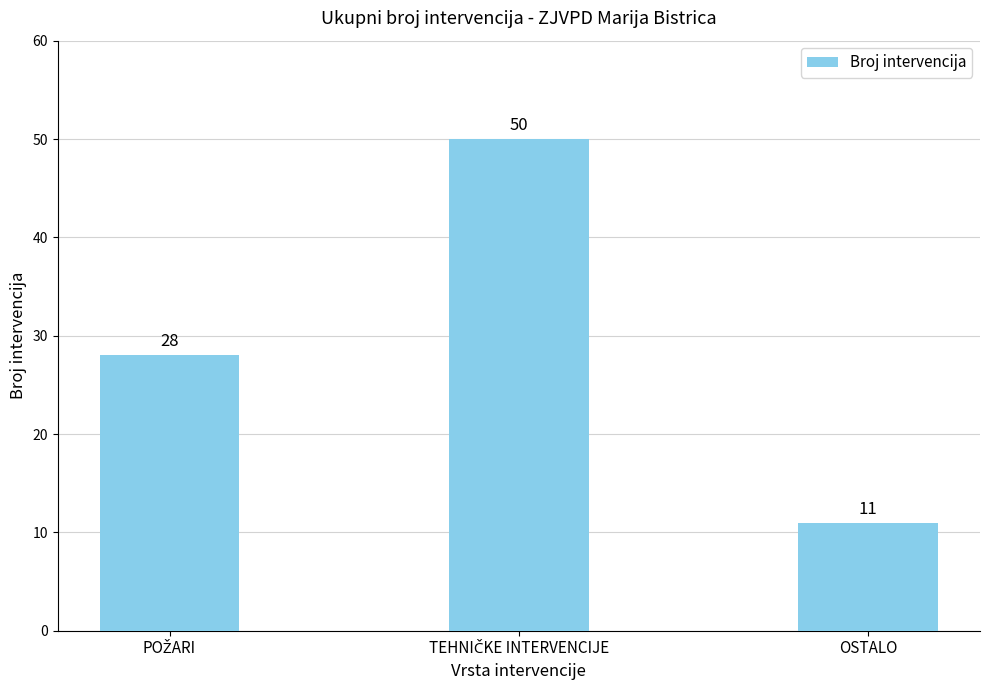

How many values are between 11 and 50?

3